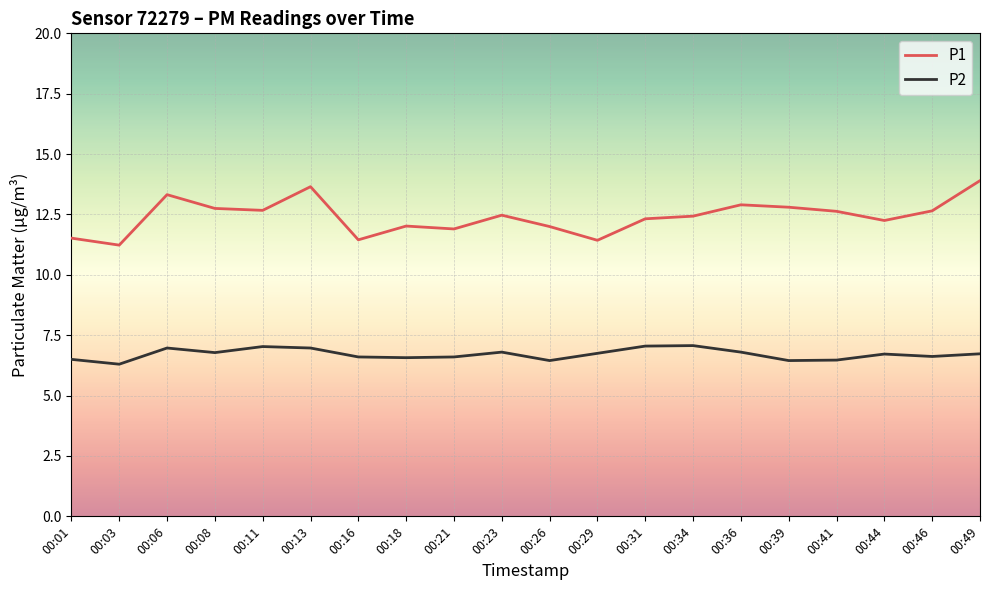

True or false: P1 and P2 intersect in this chart.

False